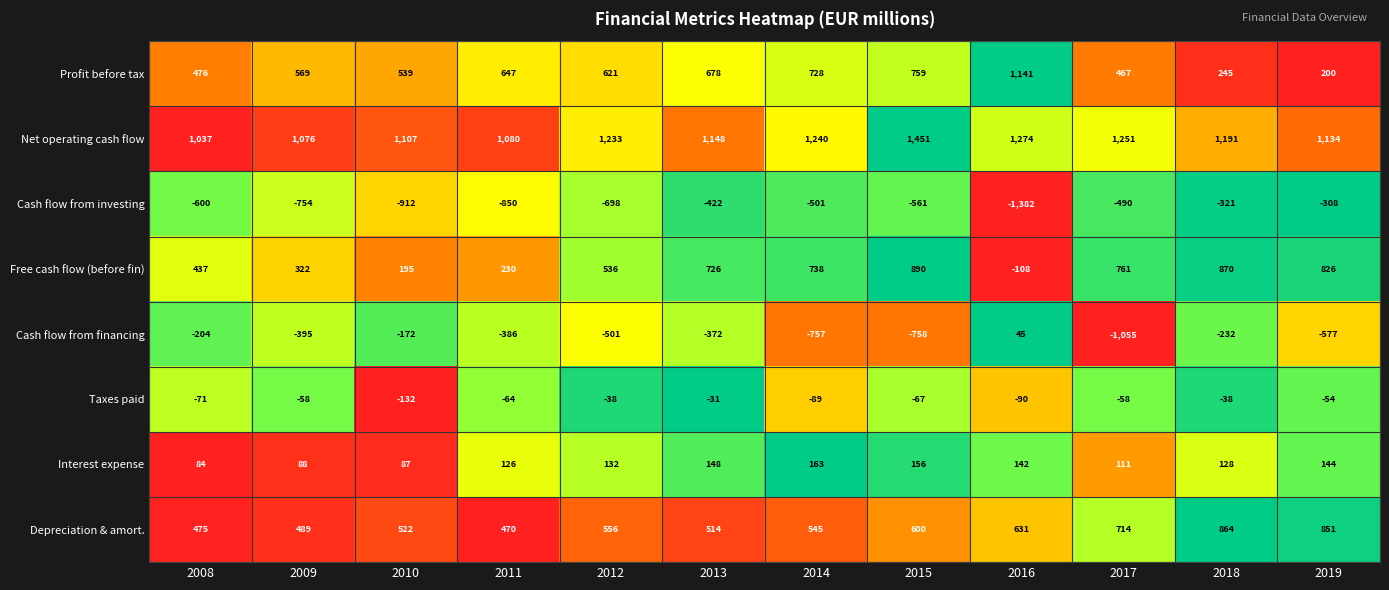

Rank the categories by Net operating cash flow value from lowest to highest.

2008, 2009, 2011, 2010, 2019, 2013, 2018, 2012, 2014, 2017, 2016, 2015